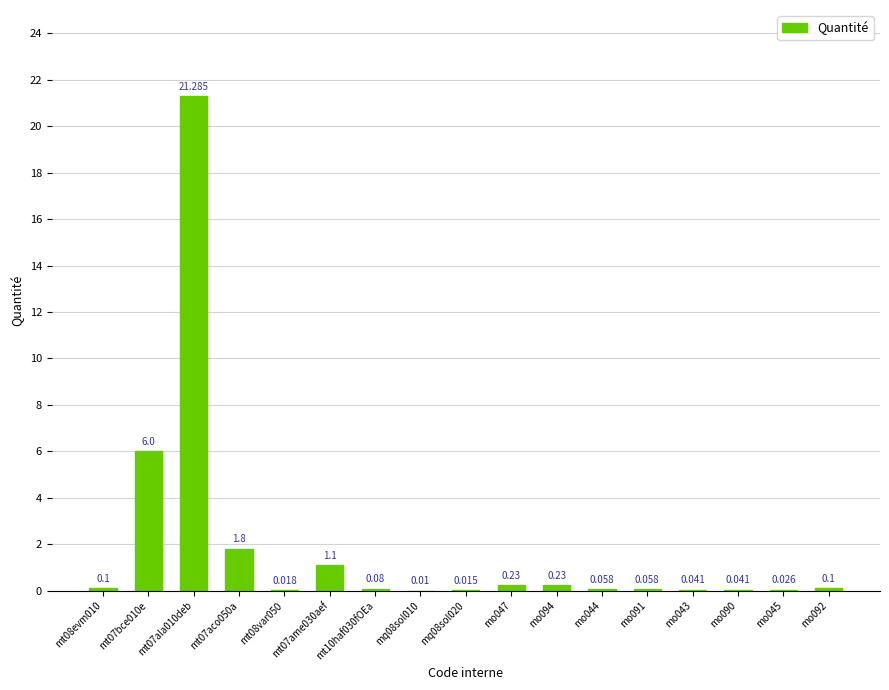

How many data points does each series have?

17